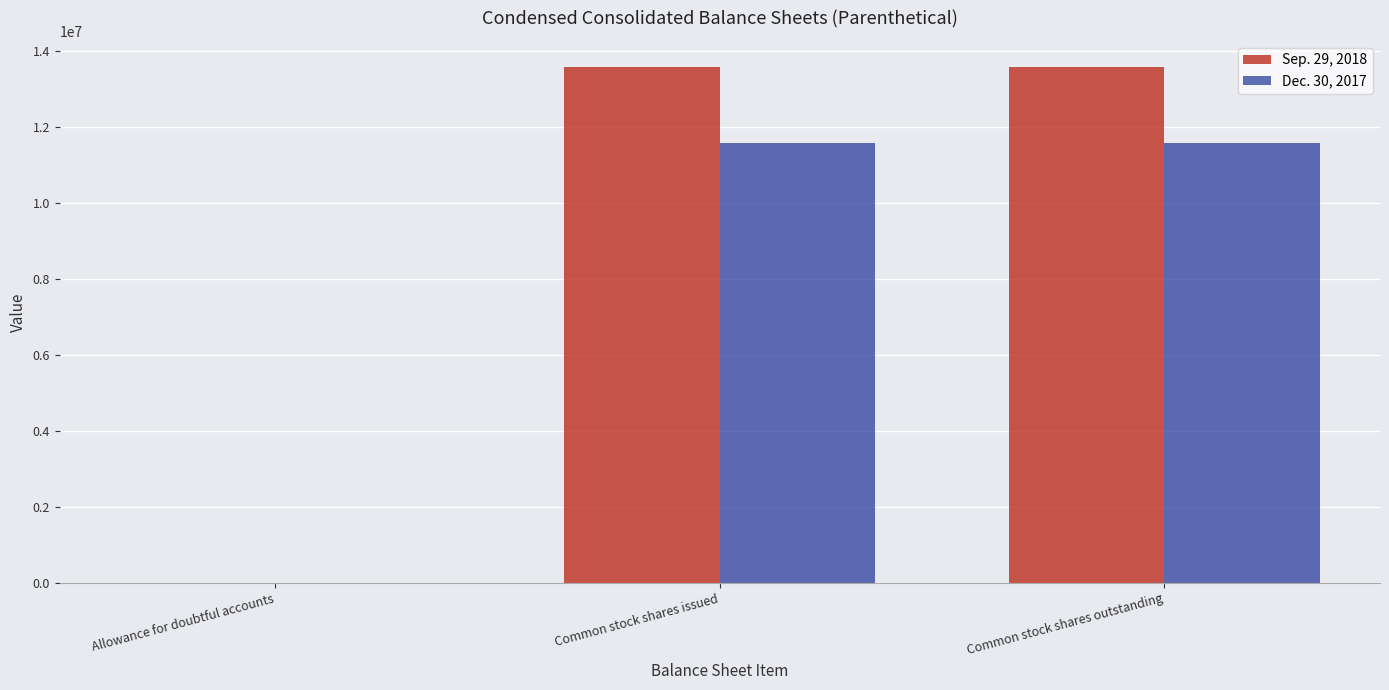

How many distinct data groups are displayed?

2